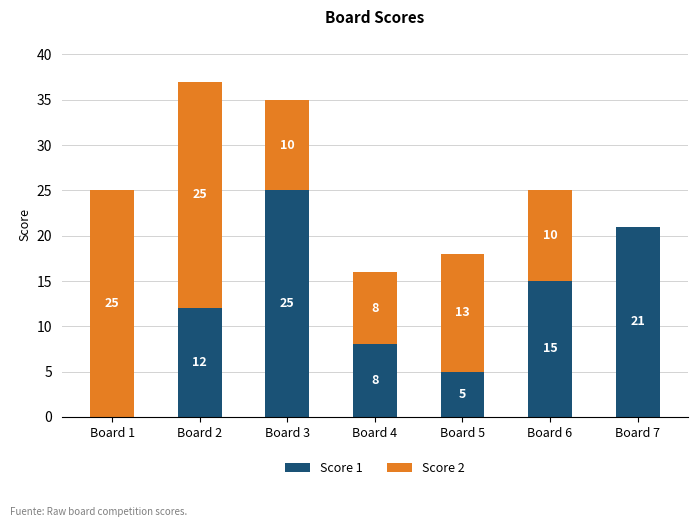

Which category has the highest value in the Score 1 series?

Board 3